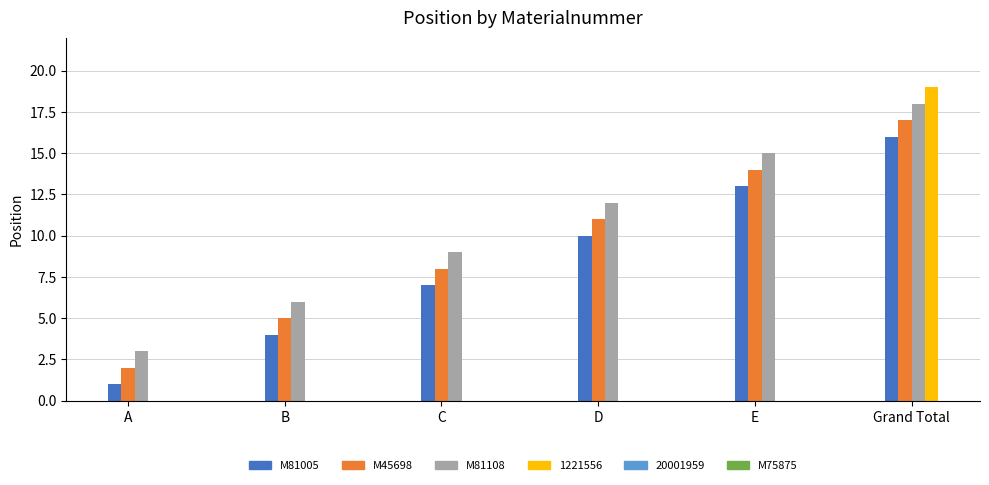

True or false: the data shows 4 at M88384.

False